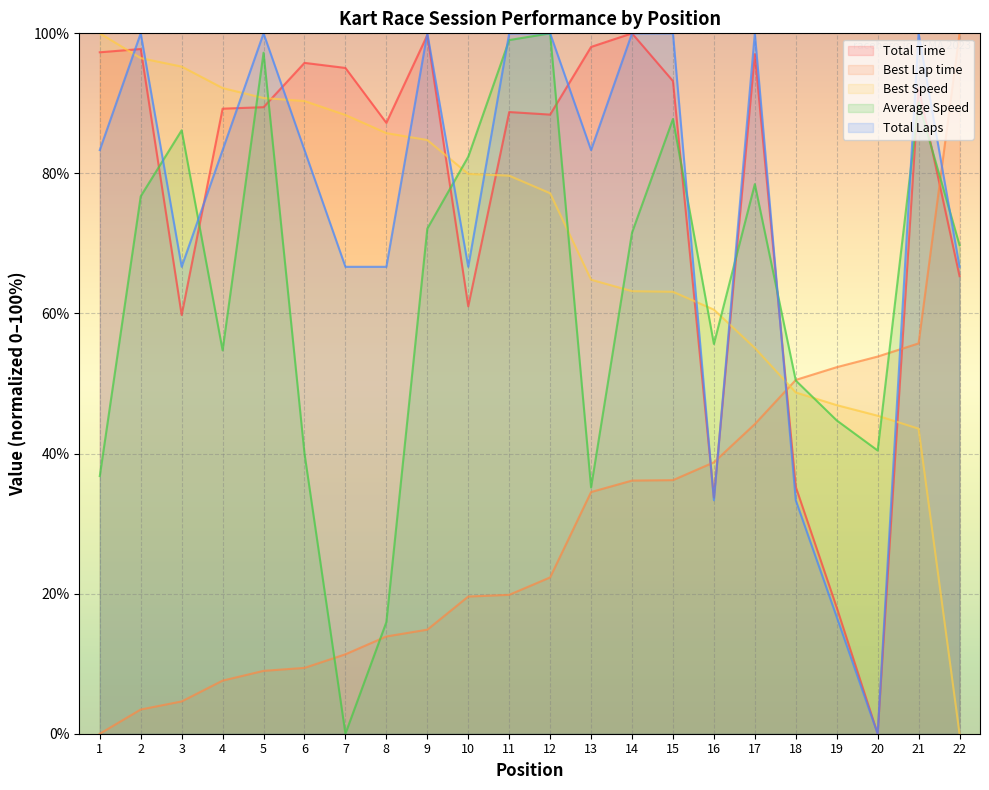

What is the sum of the Total Laps values at 20 and 7?

66.7